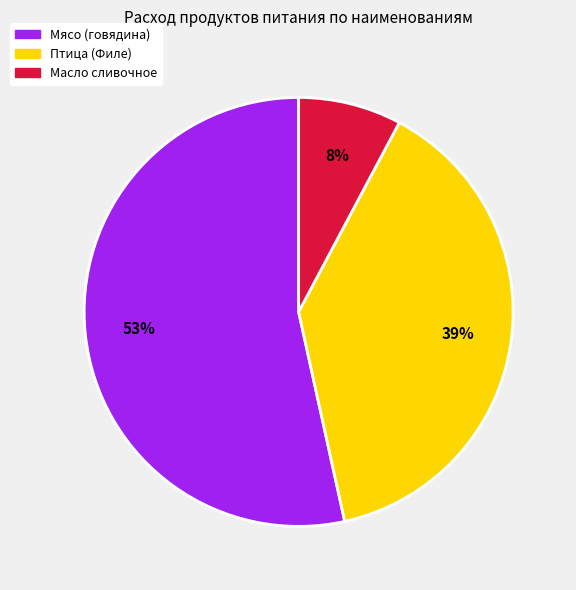

Does any single category account for the majority?

Yes